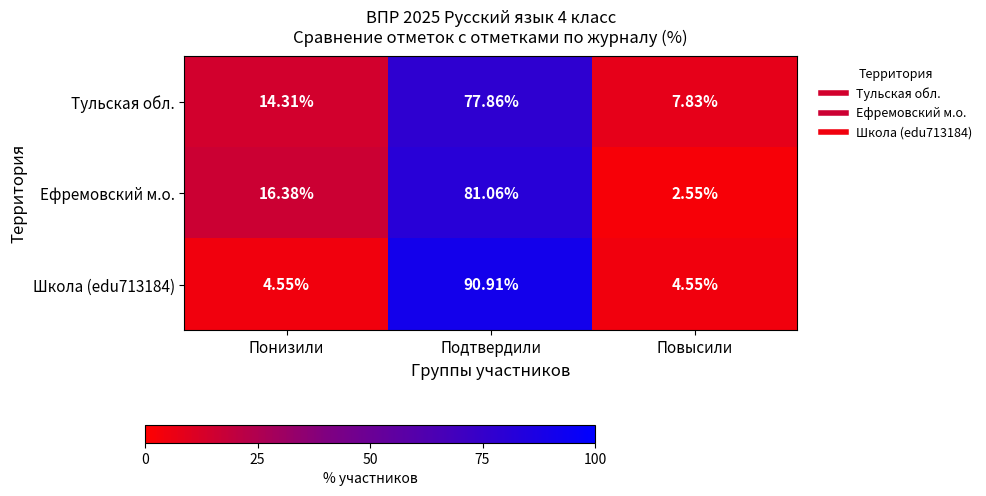

At which category is the sum across all series the highest?

Подтвердили